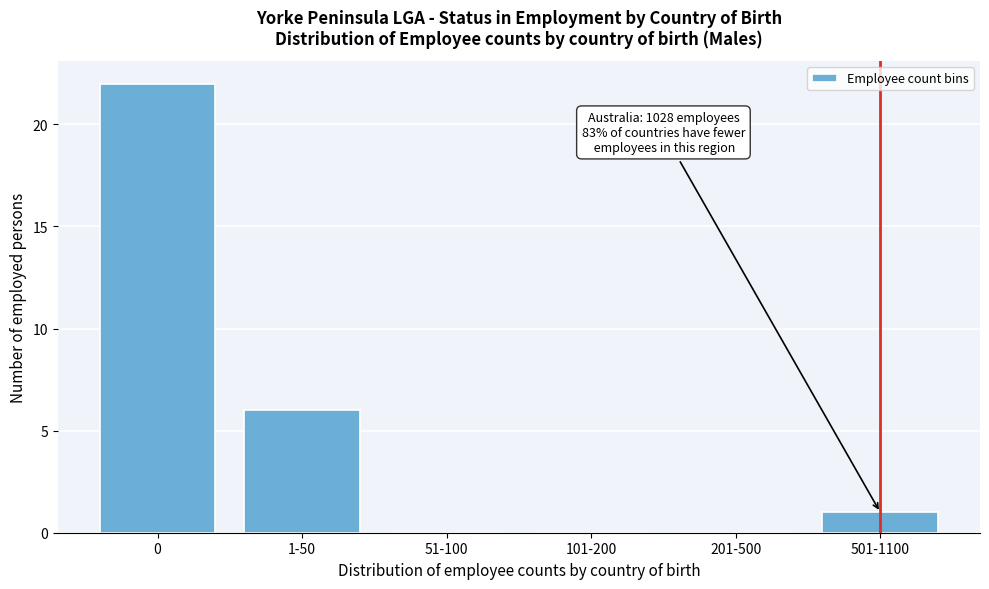

Reading right to left, list all the values displayed in this chart.

501-1100=1	201-500=0	101-200=0	51-100=0	1-50=6	0=22